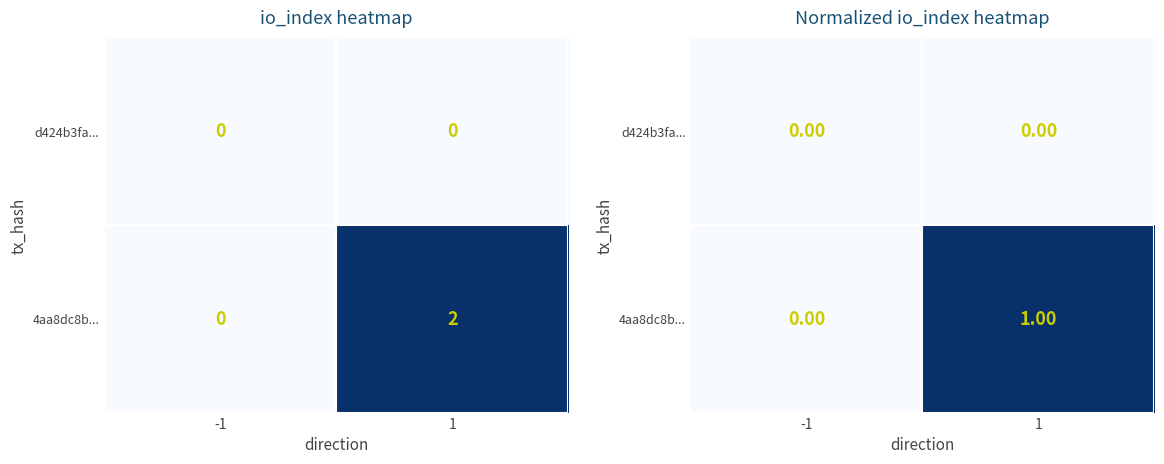

Between -1 and 1, which series saw the biggest shift?

4aa8dc8b...